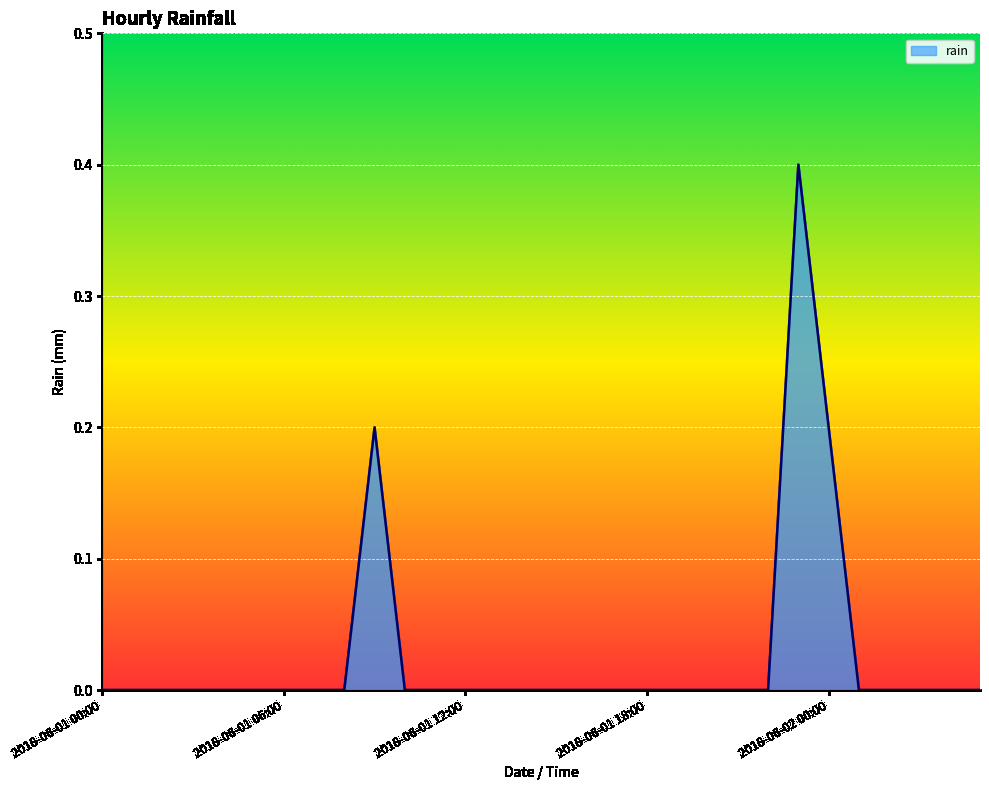

Reading right to left, what are all the values shown in this chart?

0.0	0.0	0.0	0.0	0.0	0.2	0.4	0.0	0.0	0.0	0.0	0.0	0.0	0.0	0.0	0.0	0.0	0.0	0.0	0.0	0.2	0.0	0.0	0.0	0.0	0.0	0.0	0.0	0.0	0.0